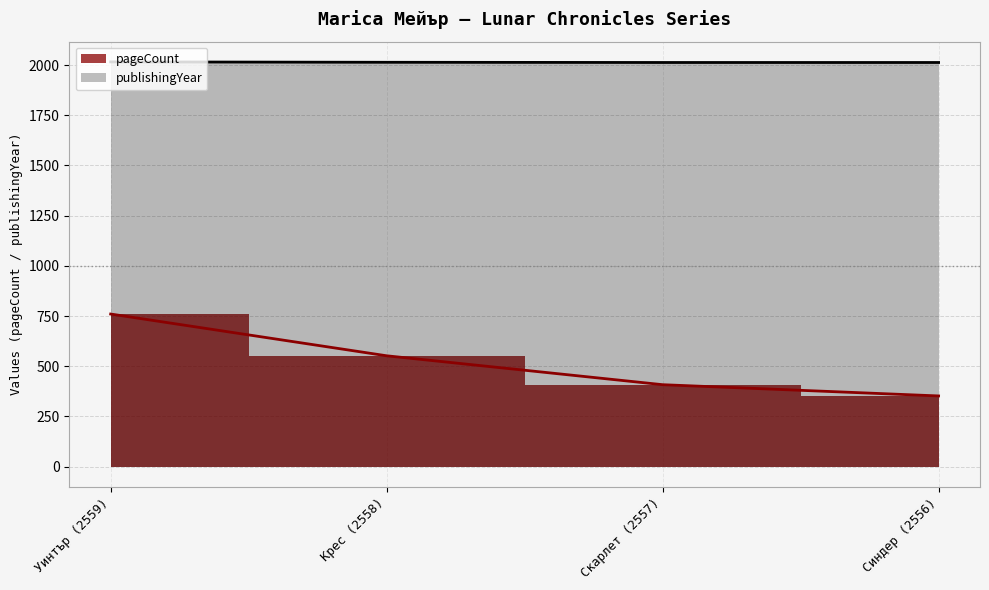

At which label does publishingYear first exceed 2014?

Уинтър (2559)